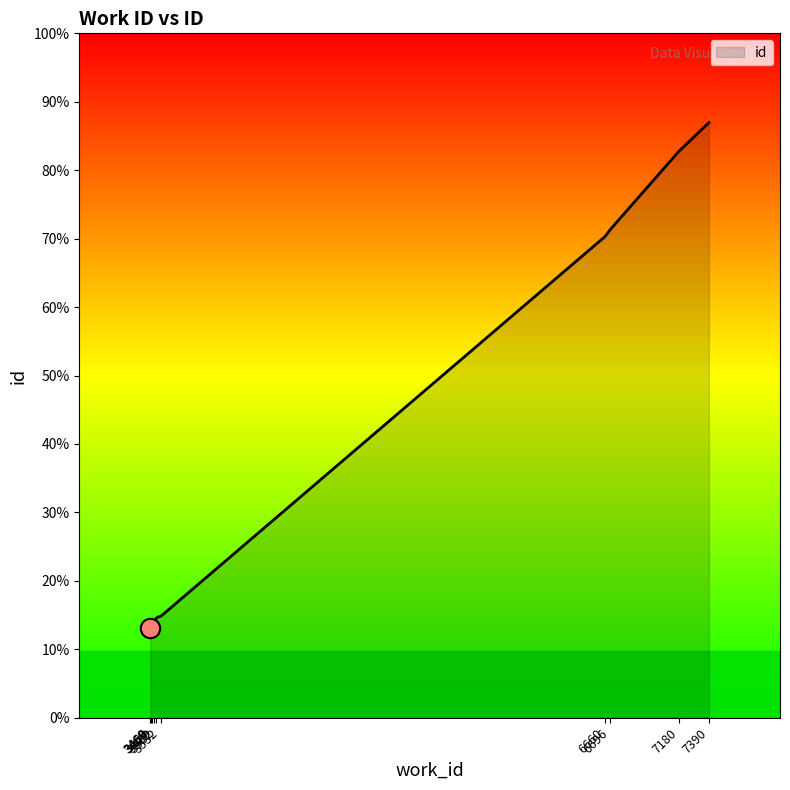

List the labels in order of value, smallest first.

3460, 3466, 3469, 3489, 3502, 3532, 6660, 6696, 7180, 7390